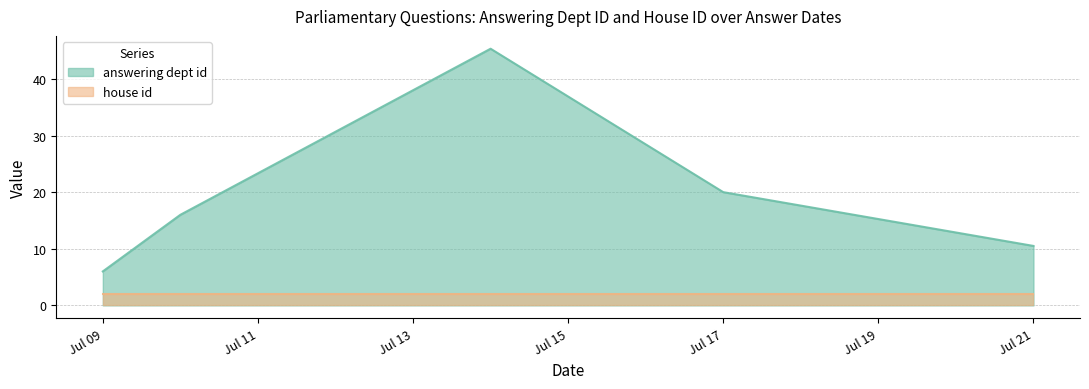

True or false: answering dept id has a value of 20.0 at Jul 17.

True